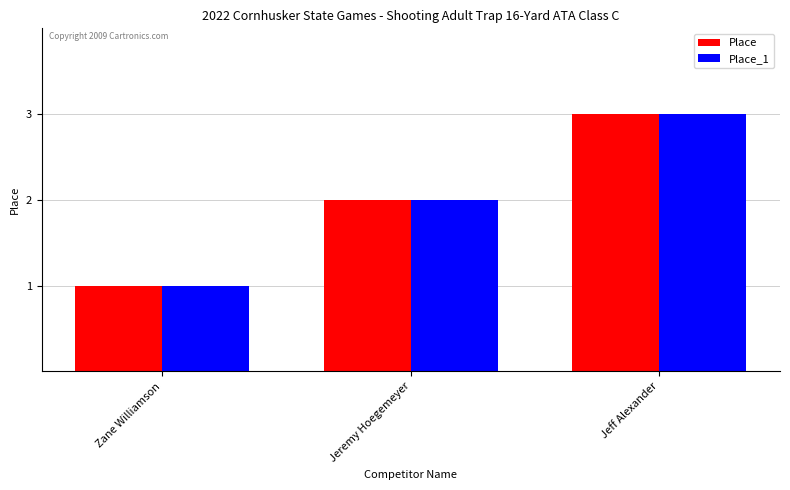

How many categories are shown in the chart?

3